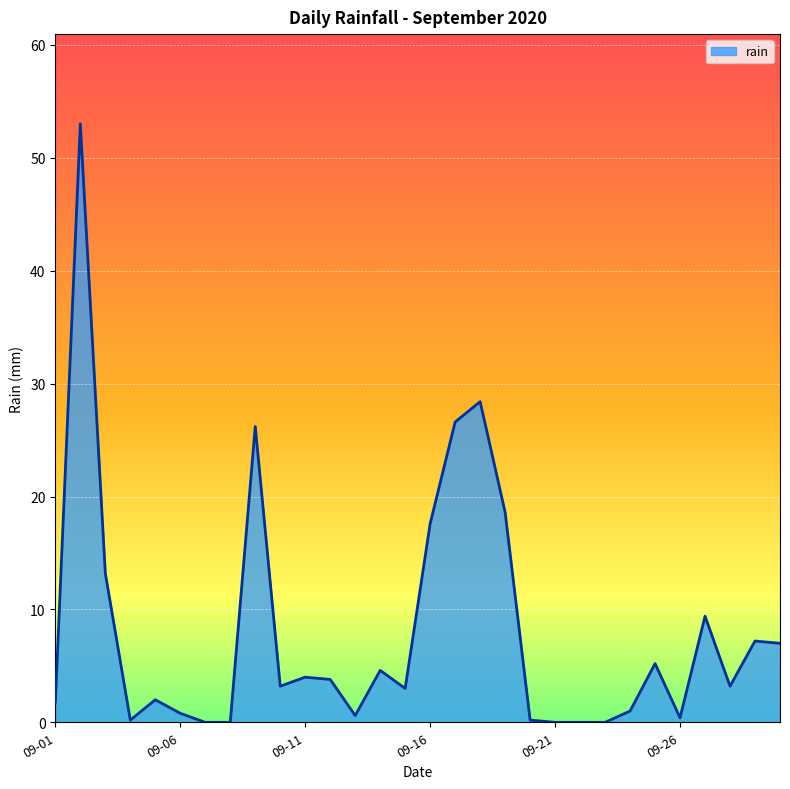

What is the difference between the maximum and minimum values?

53.0